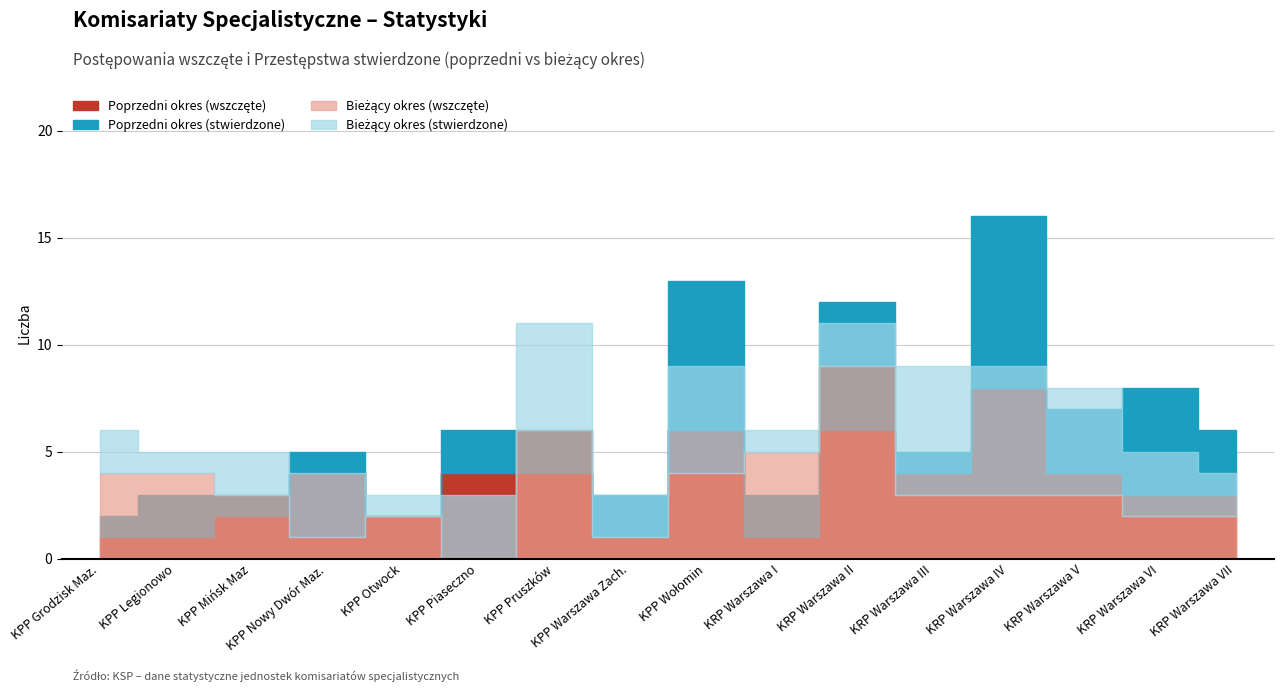

The value of Bieżący okres (stwierdzone) at KRP Warszawa VII is 2. True or false?

True